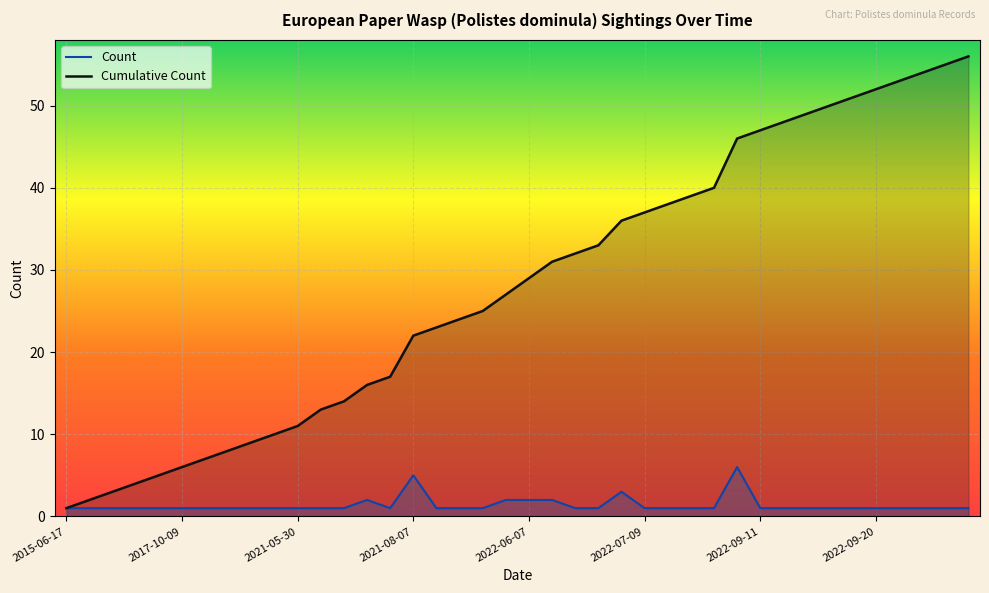

What is the total value across all series at 2022-06-28?

39